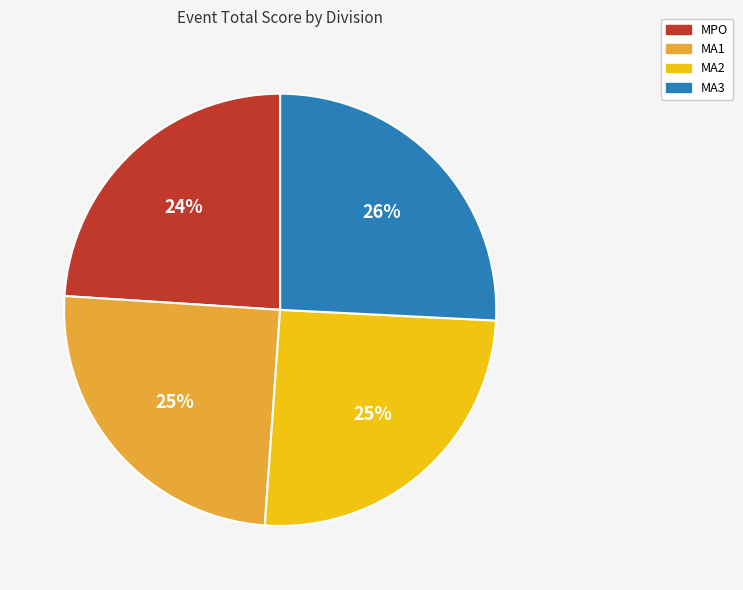

What is the smallest slice in the pie chart?

MPO